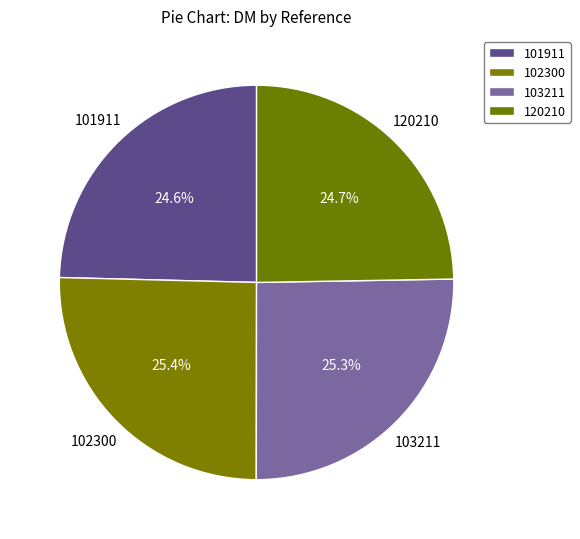

Is the sum of 120210 and 101911 greater than half?

No